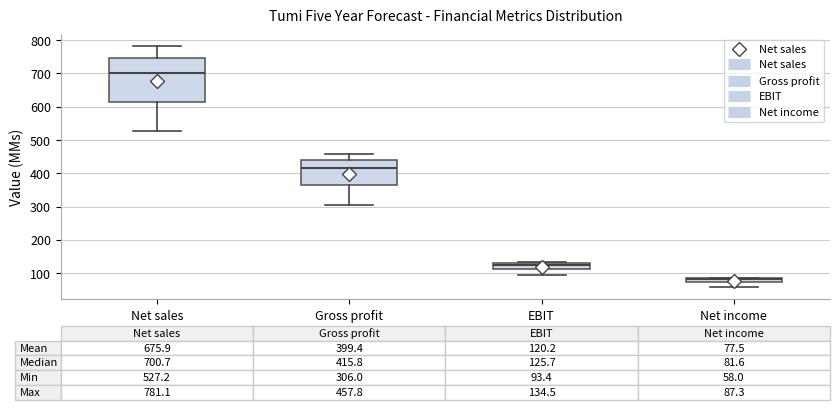

Which box is the tallest, from its lower edge to its upper edge?

Net sales